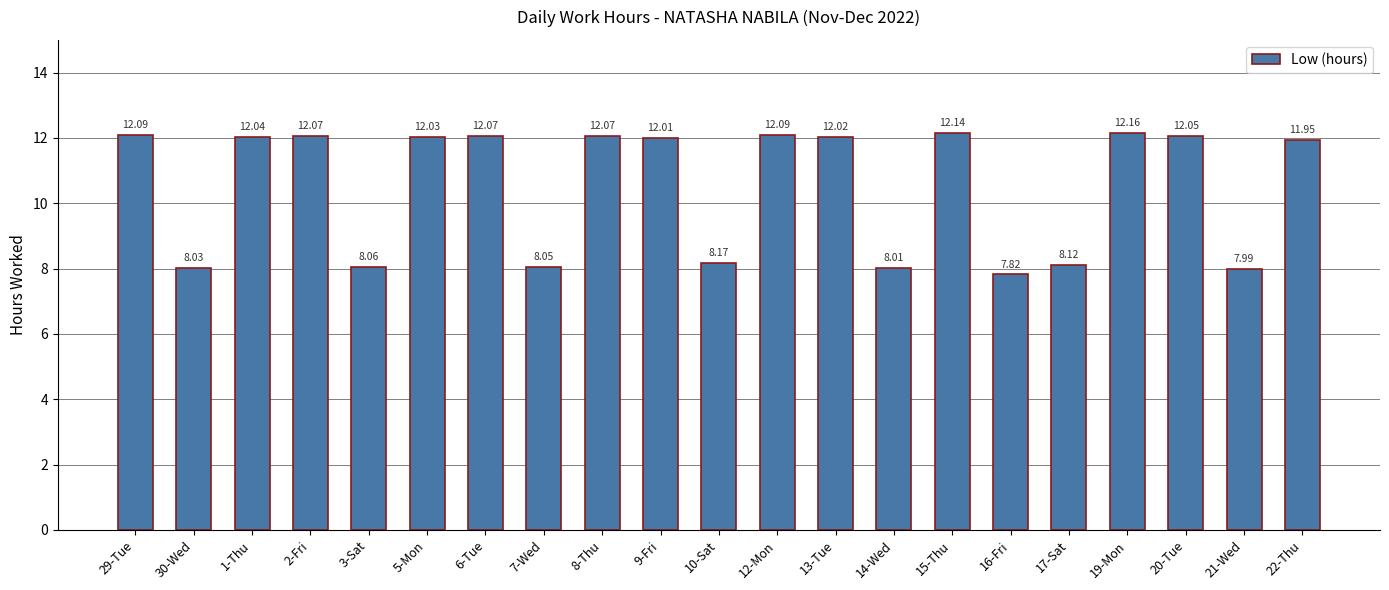

Between 9-Fri and 2-Fri, which is larger?

2-Fri